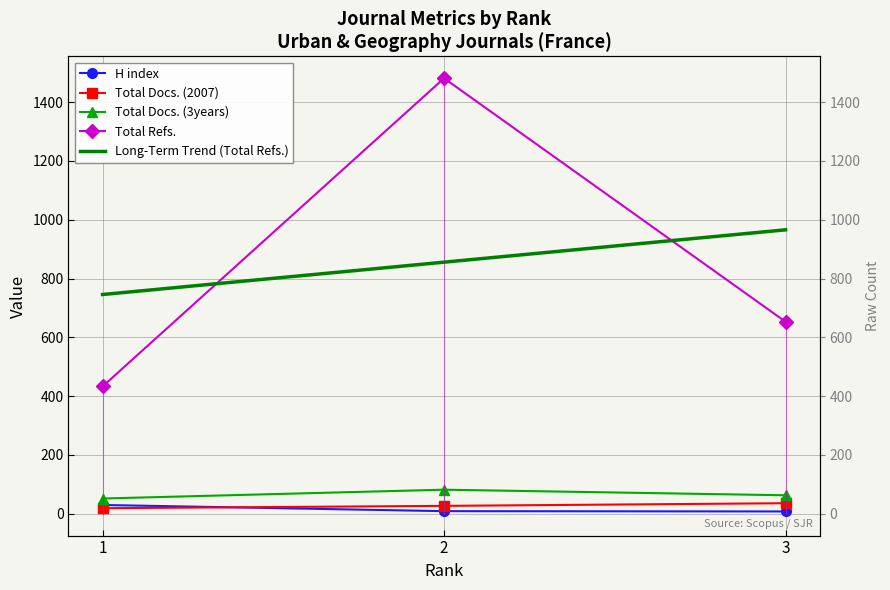

Which series has the largest total across all categories?

Total Refs.